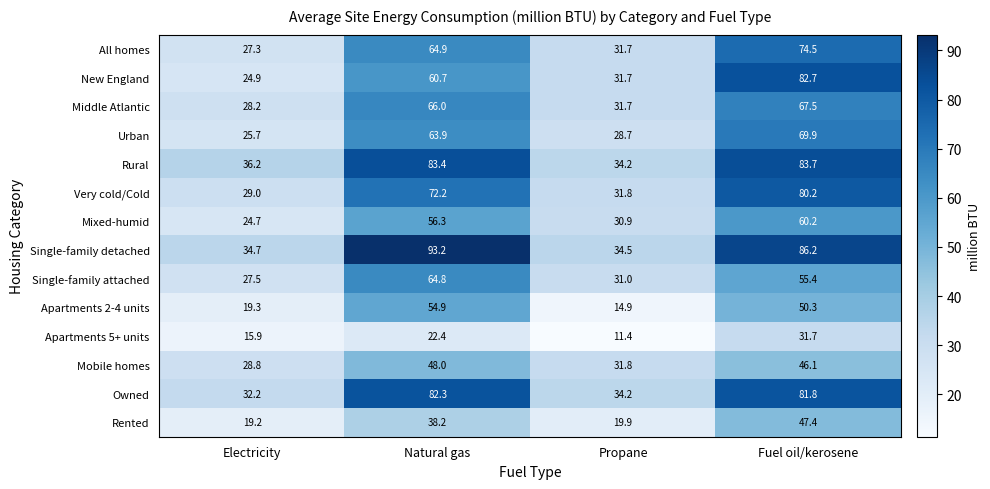

Which series has the largest total across all categories?

Single-family detached